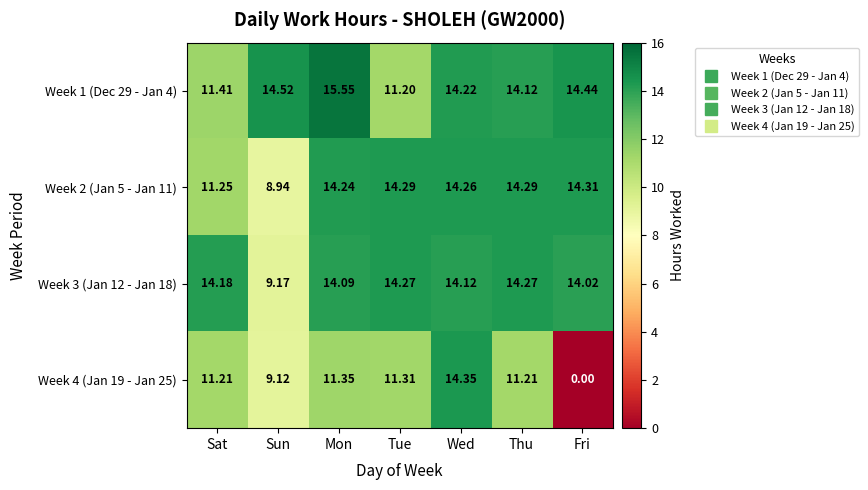

Where is Week 3 (Jan 12 - Jan 18) nearest to the value 11?

Sun